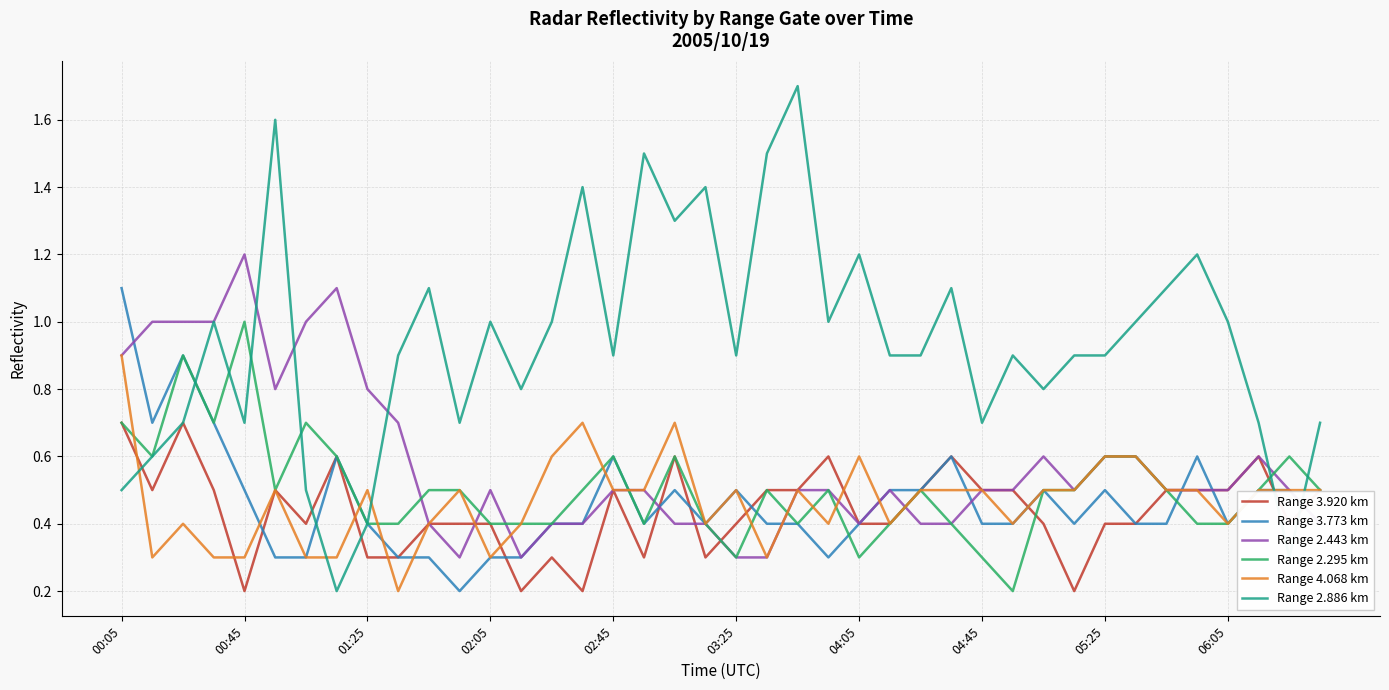

What is the greatest value displayed?

1.7